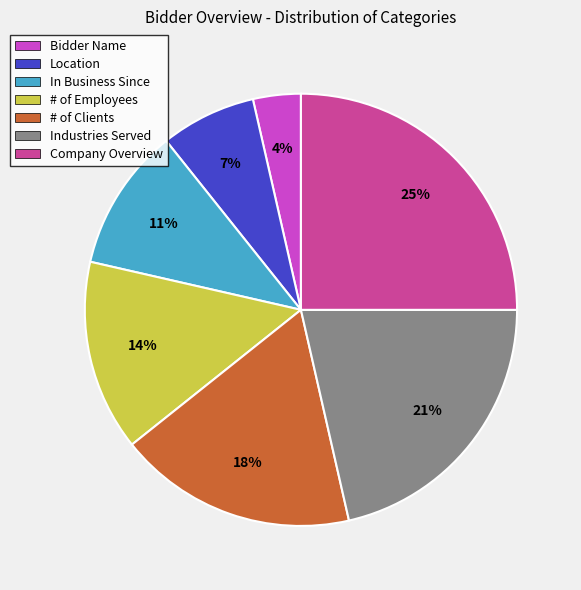

Which category has the smallest portion of the pie?

Bidder Name